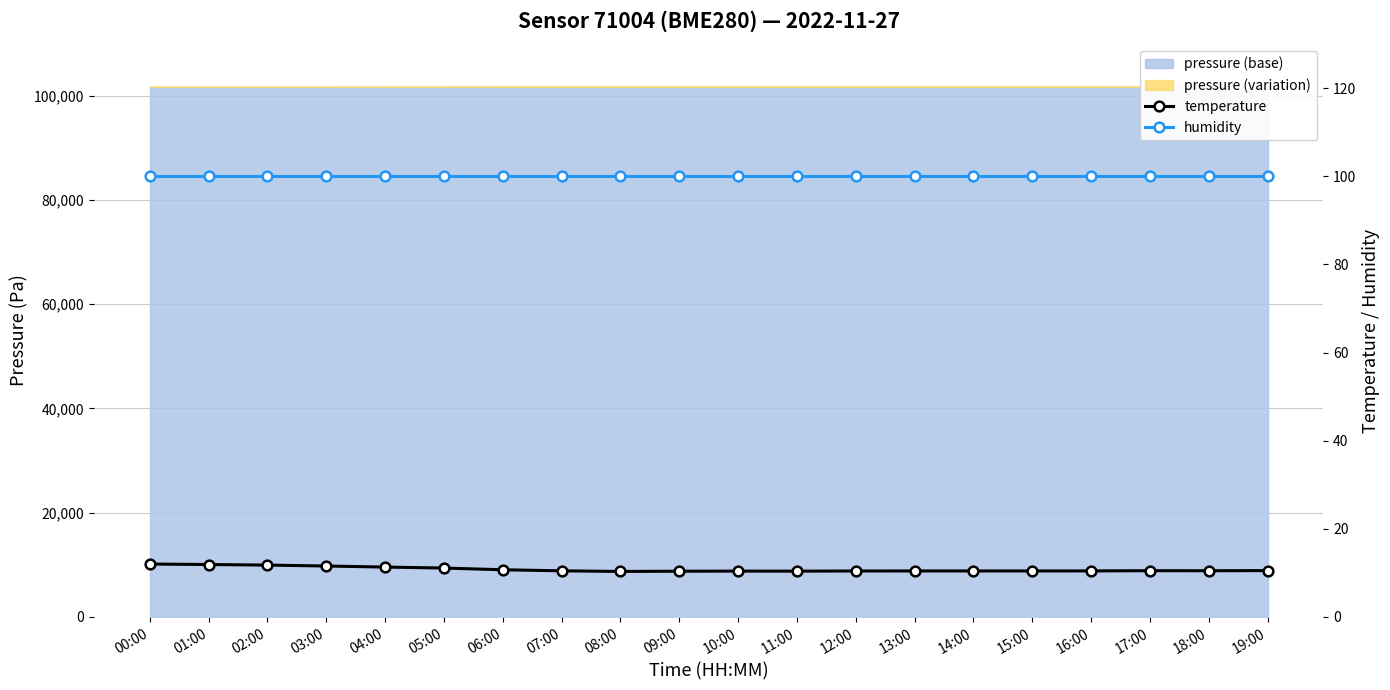

Between 03:00 and 06:00, which series saw the biggest shift?

temperature